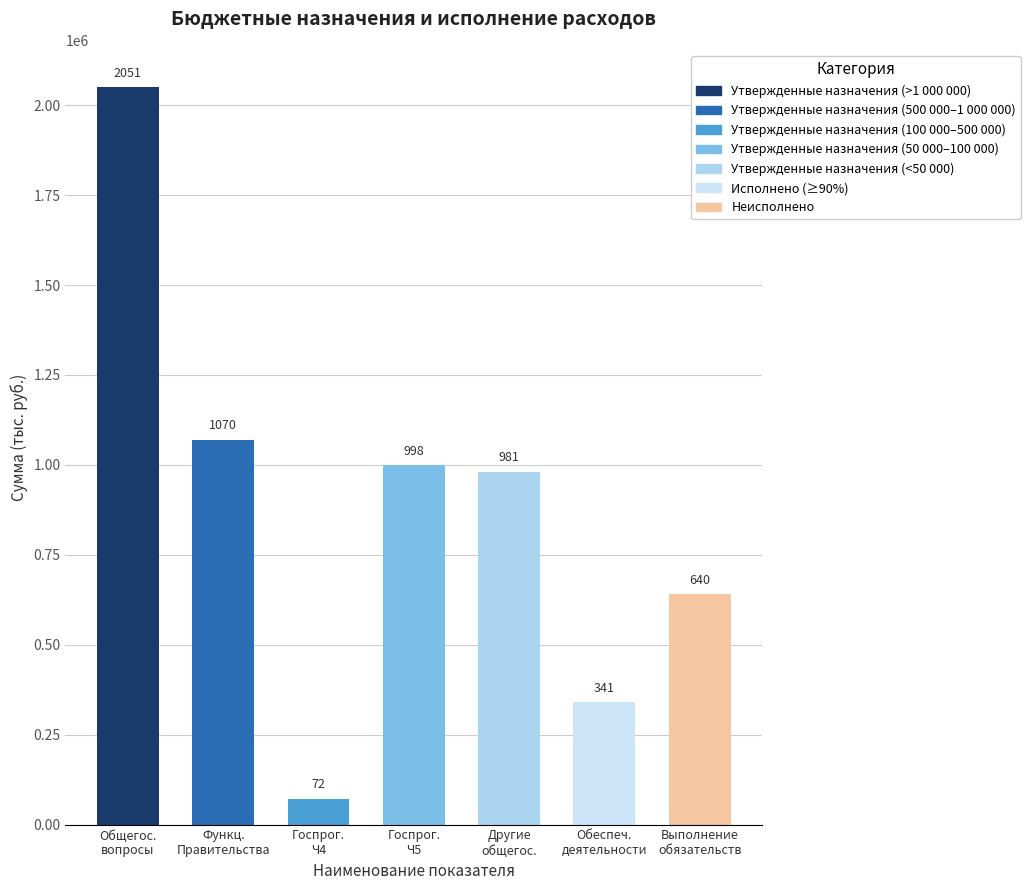

What value does the data have at Выполнение
обязательств?

640000.0